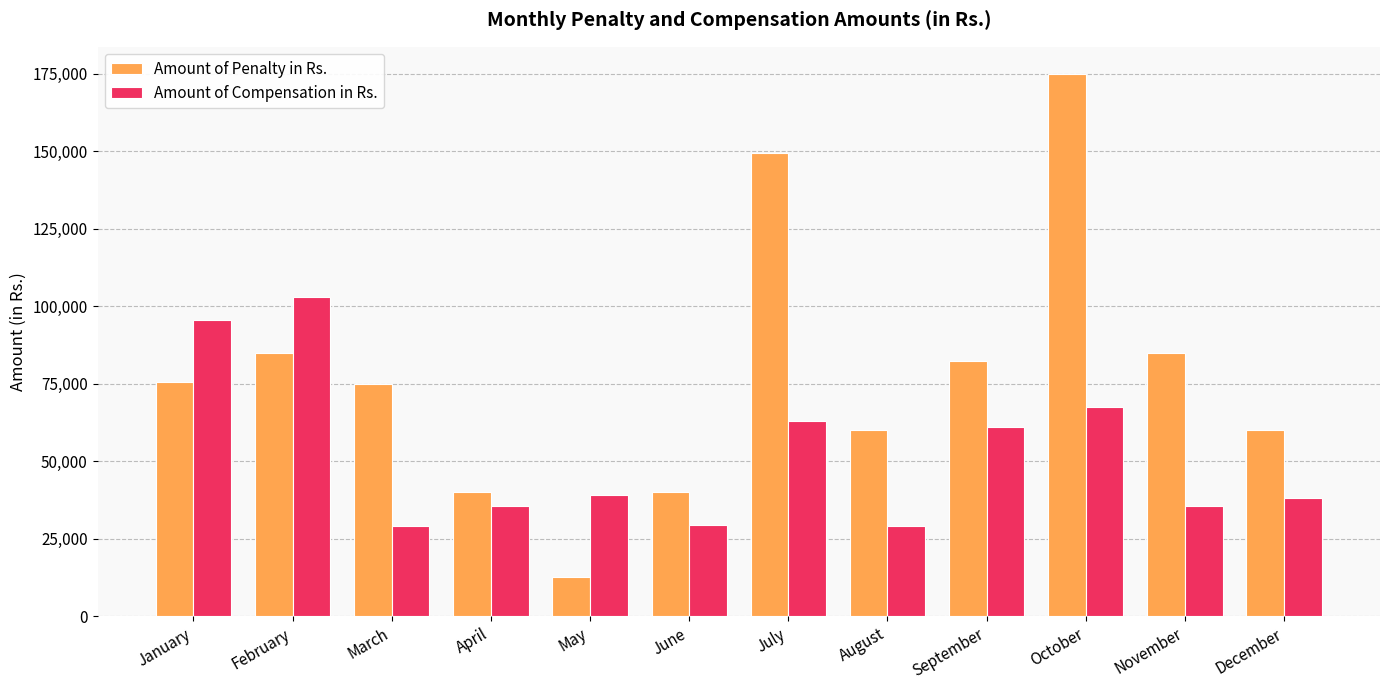

What value does the Amount of Penalty in Rs. series have at October?

175000